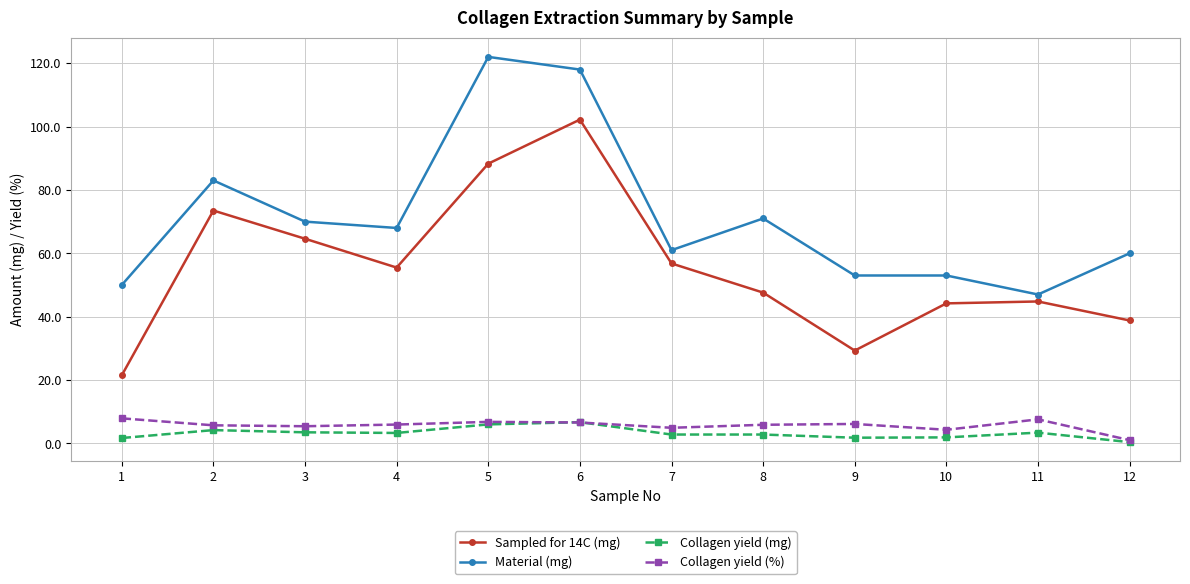

What is the difference between the highest and lowest values at 6?

111.4